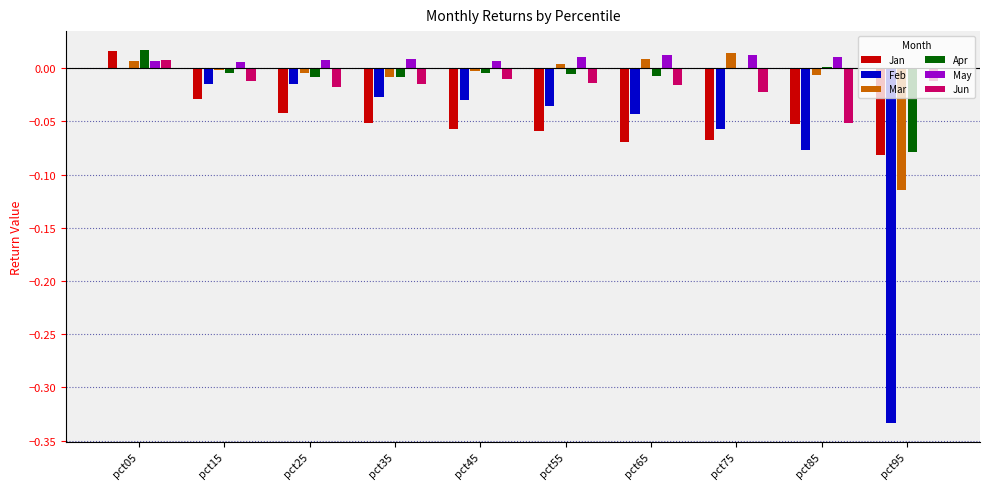

At which category is the sum across all series the highest?

pct05